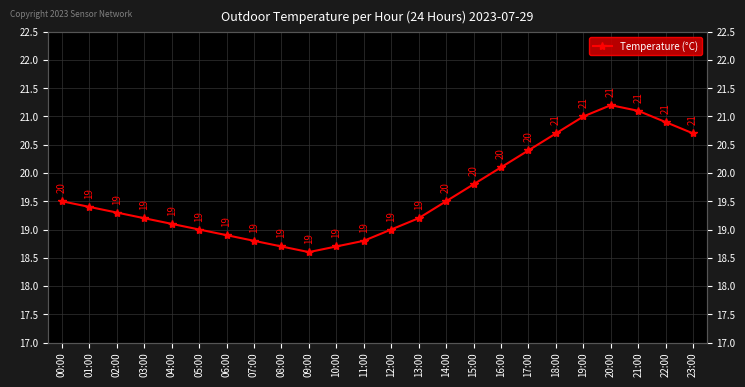

True or false: the data shows 32.4 at 07:00.

False